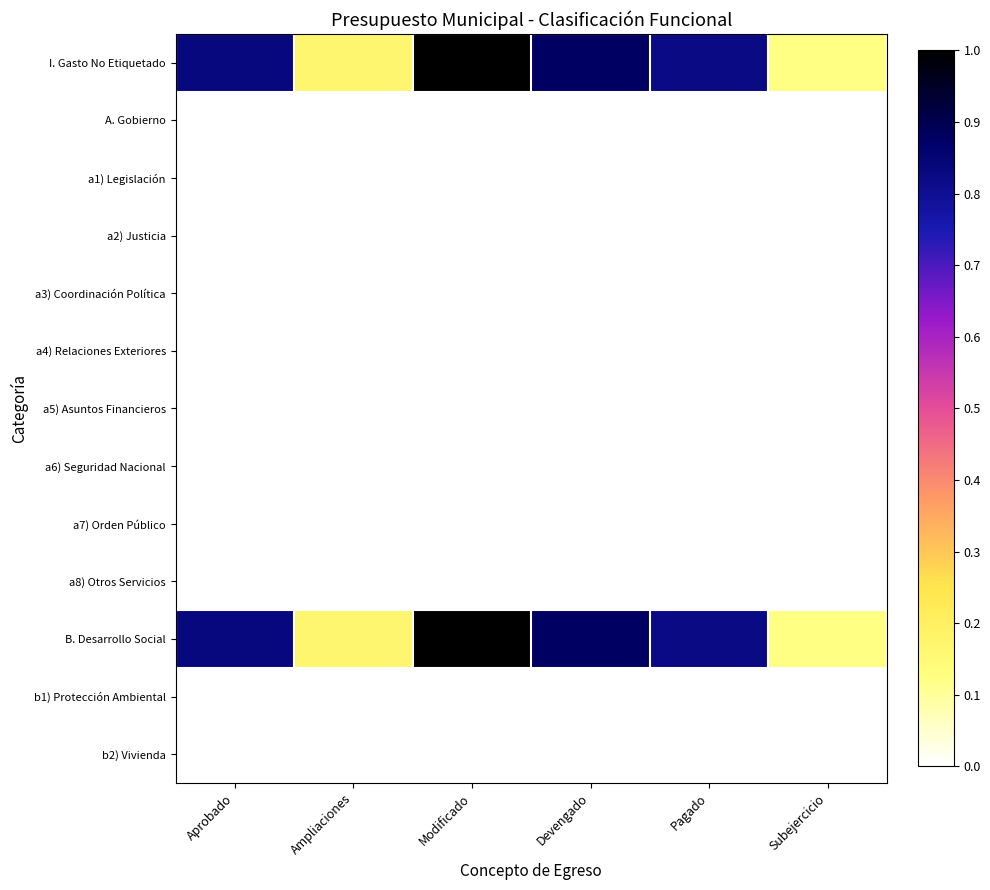

Which category has the highest value across all series?

Modificado